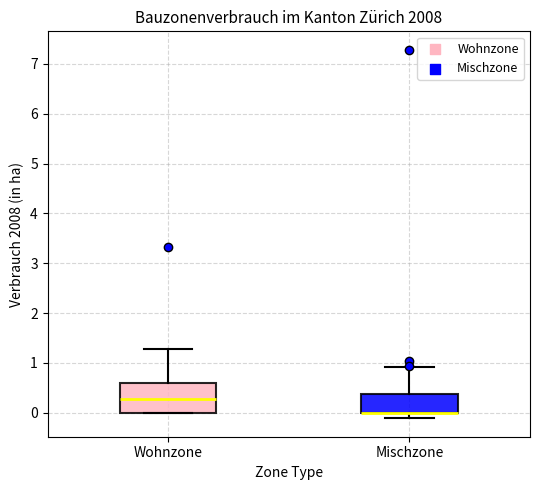

Reading left to right, transcribe this box plot: for each box, give where its median line is, the range the box spans, and where its two whiskers end, as read against the y-axis. The values are not printed on the chart, so give them approximately, as read against the axis.

Wohnzone: median 0.3, box 0.0 to 0.6, whiskers 0.0 to 1.3
Mischzone: median 0.0 (drawn on the box's lower edge), box 0.0 to 0.4, whiskers -0.1 to 0.9